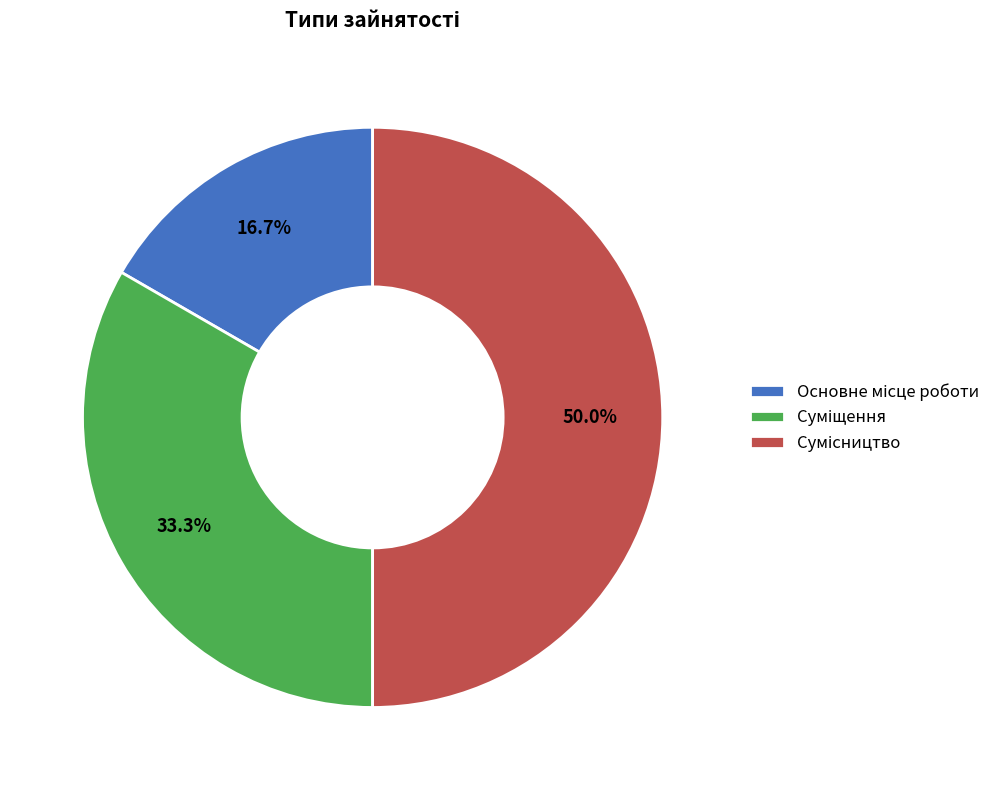

How many segments does this pie chart have?

3